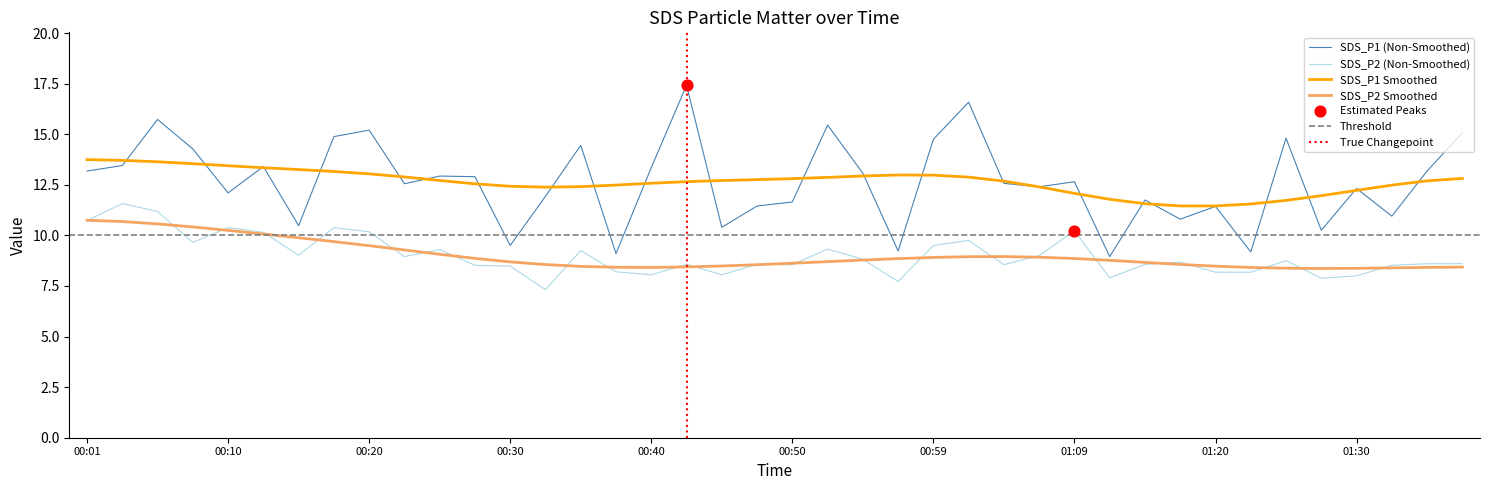

True or false: SDS_P2 (Non-Smoothed) and SDS_P1 (Non-Smoothed) intersect in this chart.

False